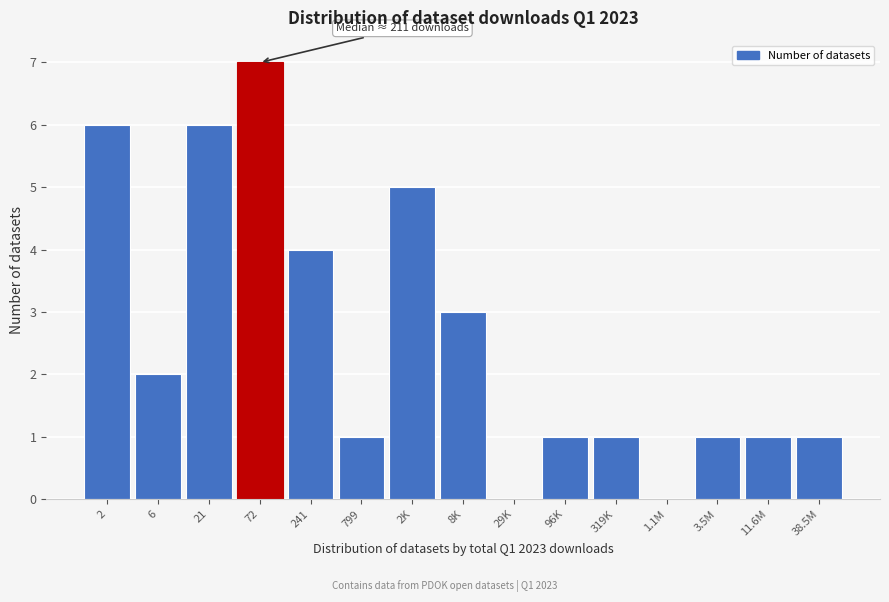

Reading left to right, extract all data points from this chart.

2=6	6=2	21=6	72=7	241=4	799=1	2K=5	8K=3	29K=0	96K=1	319K=1	1.1M=0	3.5M=1	11.6M=1	38.5M=1